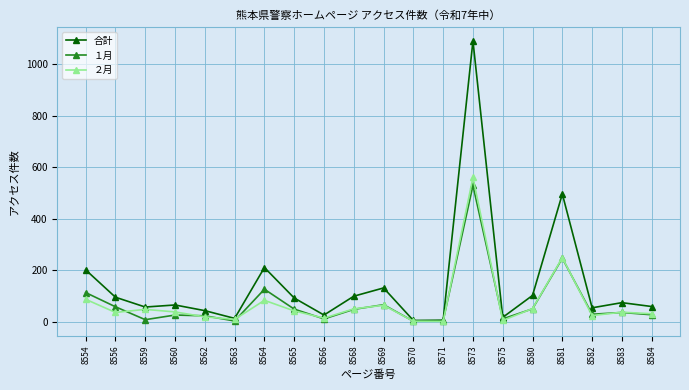

The １月 series shows 49 at 8568. True or false?

True